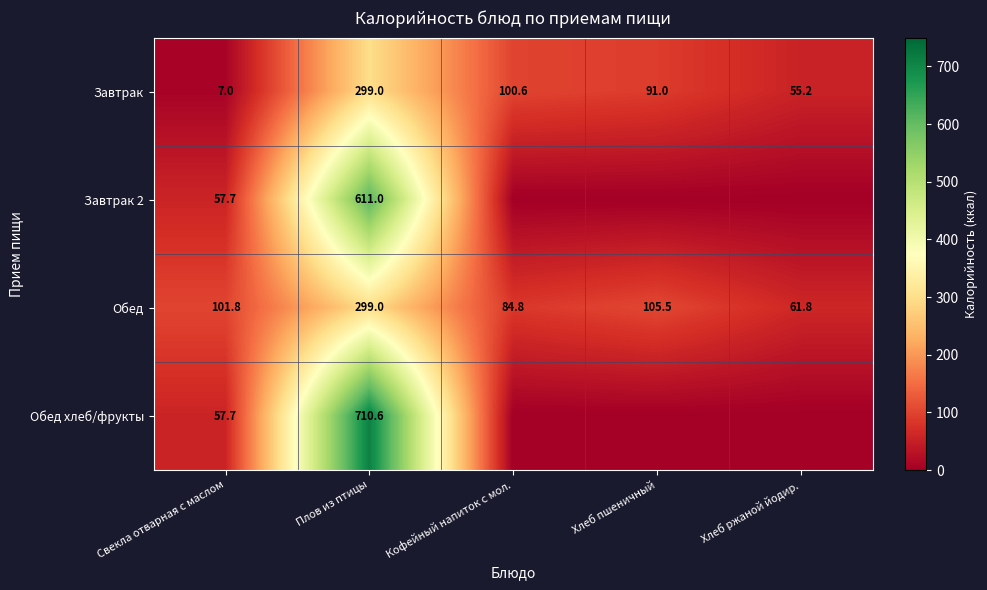

At which label is Обед closest to 180?

Хлеб пшеничный